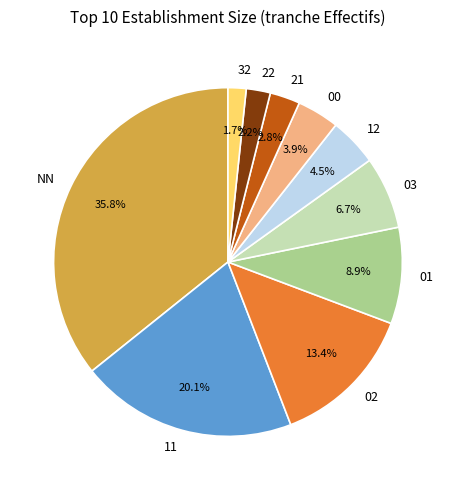

How many slices are in this pie chart?

10